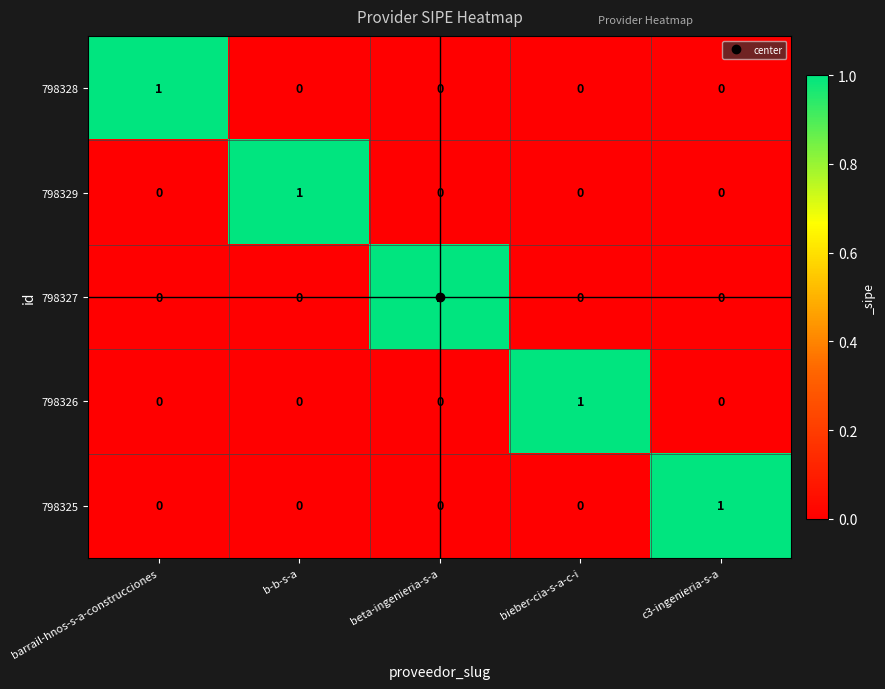

At how many categories does at least one series exceed 0?

5